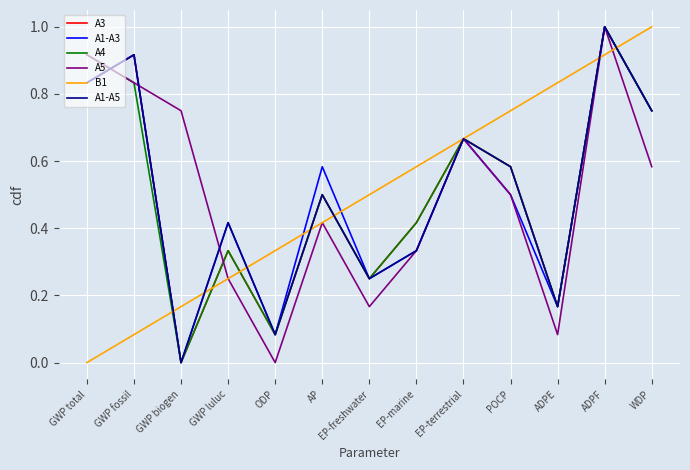

The value of A1-A5 at GWP biogen is 0.4. True or false?

False